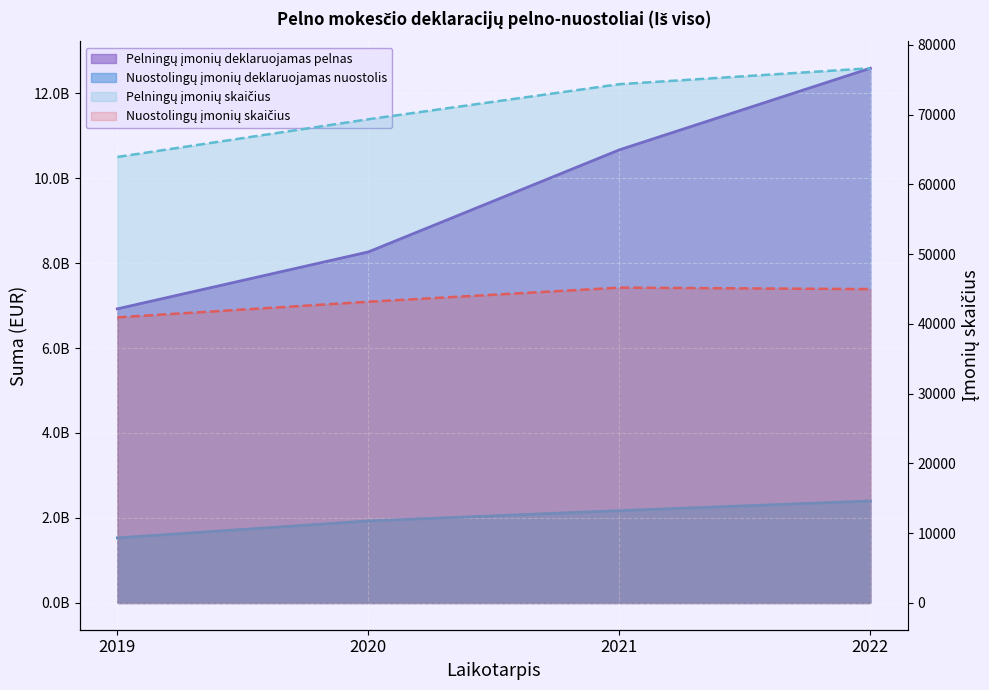

Reading left to right, extract all data points from this chart.

Pelningų įmonių deklaruojamas pelnas: 6921755316	8260974898	10662893340	12583220020
Nuostolingų įmonių deklaruojamas nuostolis: 1531406164	1930046341	2172566149	2400331961
Pelningų įmonių skaičius: 63935	69340	74370	76656
Nuostolingų įmonių skaičius: 40945	43180	45205	44994